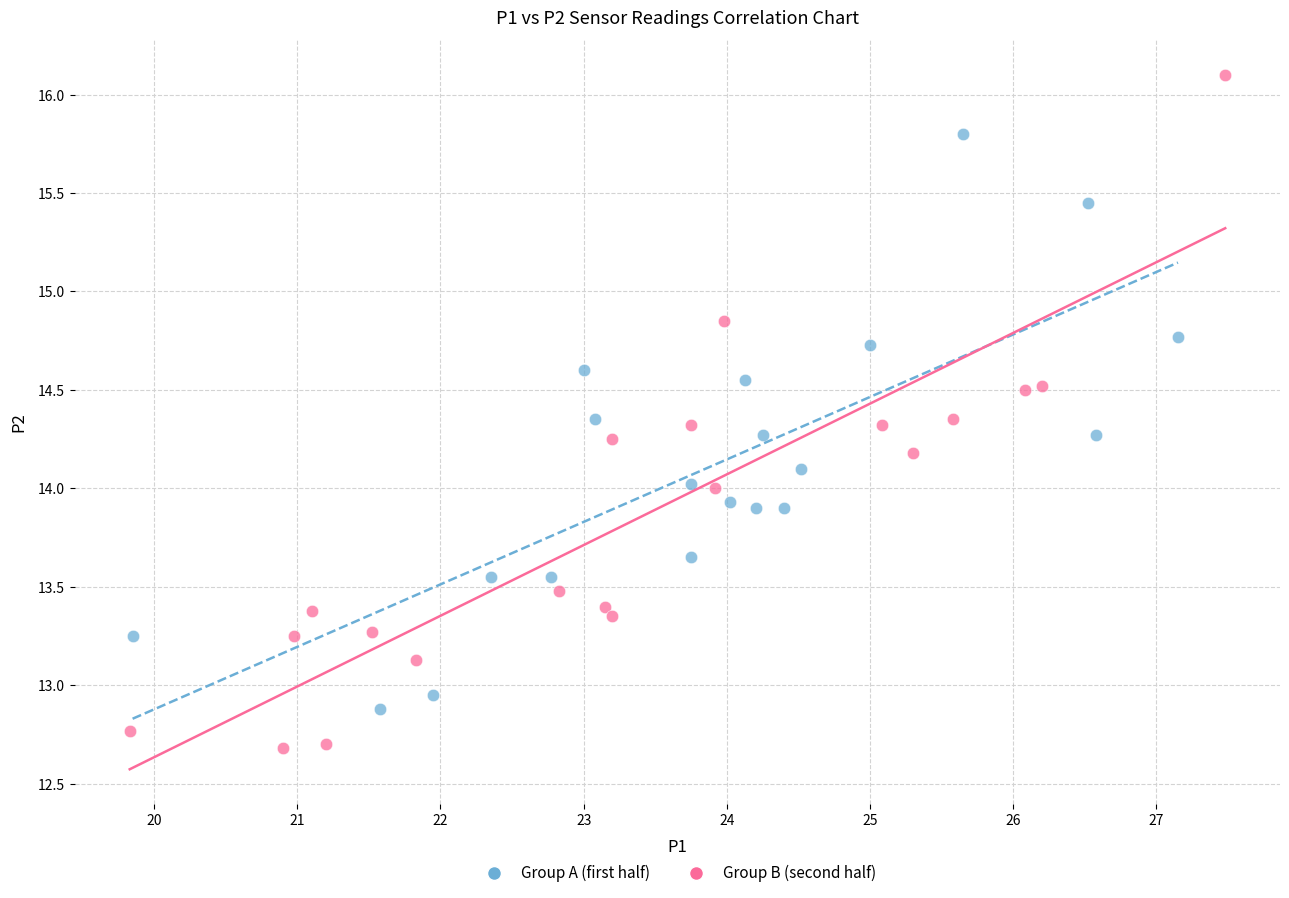

Which series contains the highest Y value?

Group B (second half)